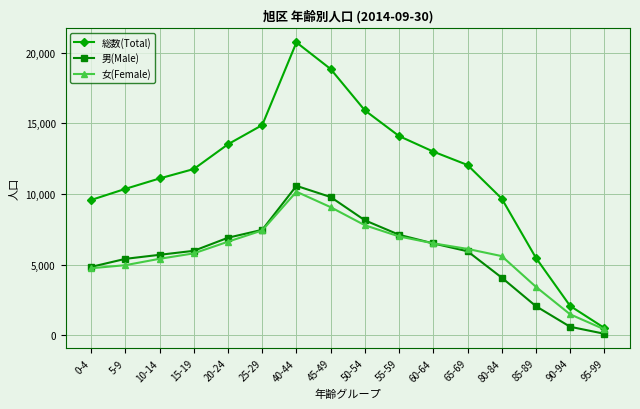

What is the difference between the maximum and second lowest values in the 総数(Total) series?

18666